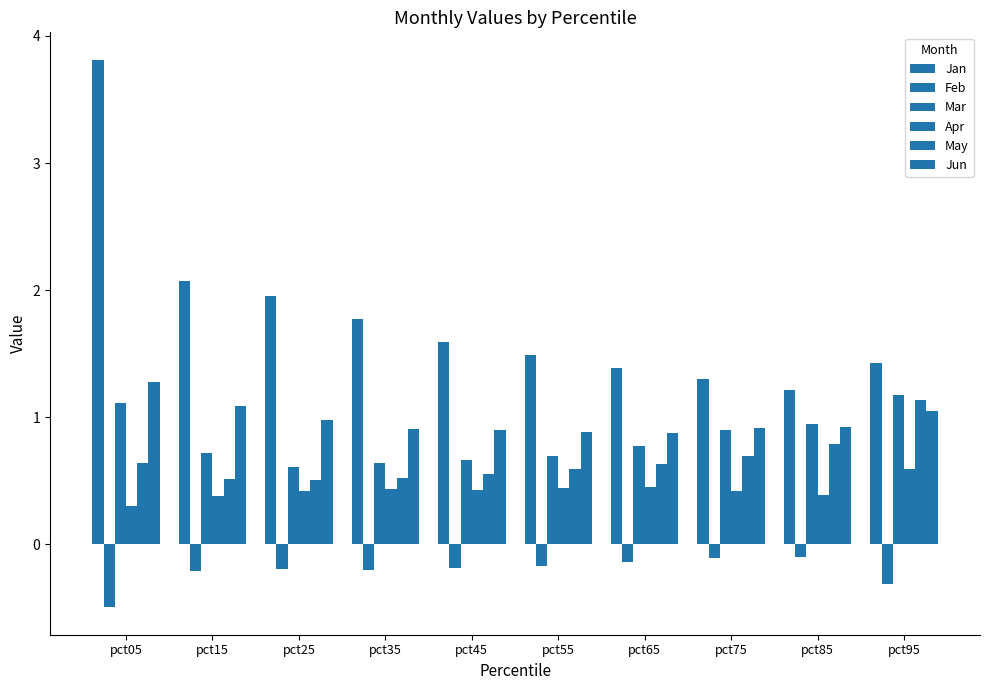

Does the chart contain stacked bars?

No